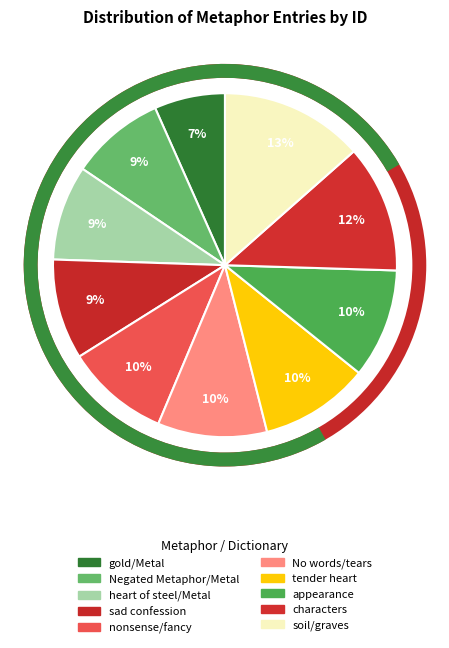

How many segments does this pie chart have?

10